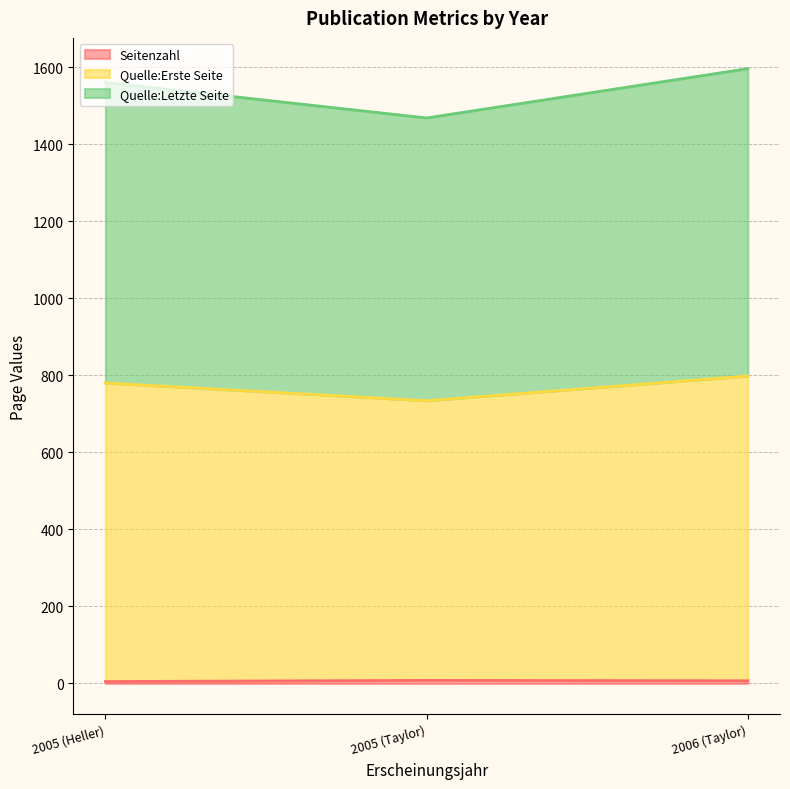

Count the number of data series in this chart.

3